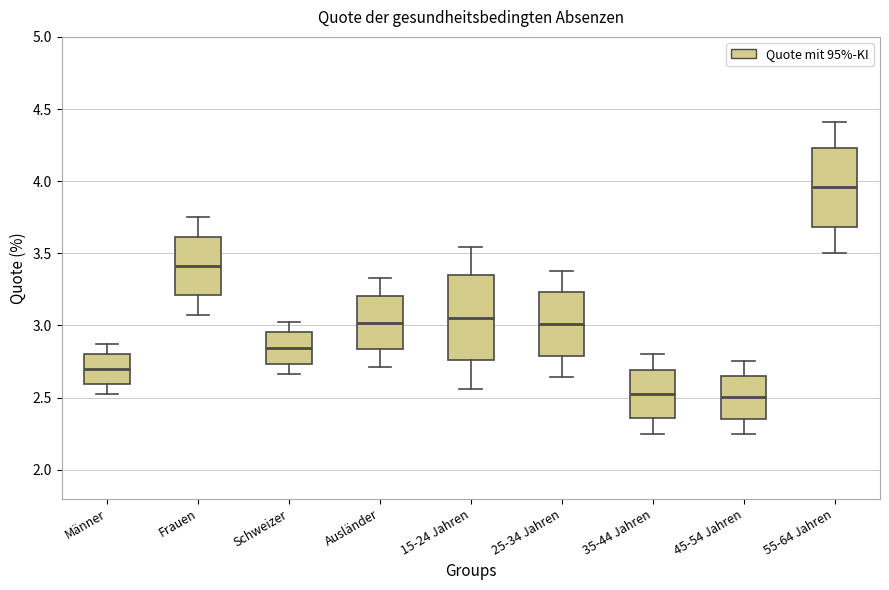

Where does the lower whisker of the box for 55-64 Jahren end on the y-axis? The values are not printed on the chart, so give them approximately, as read against the axis.

3.50